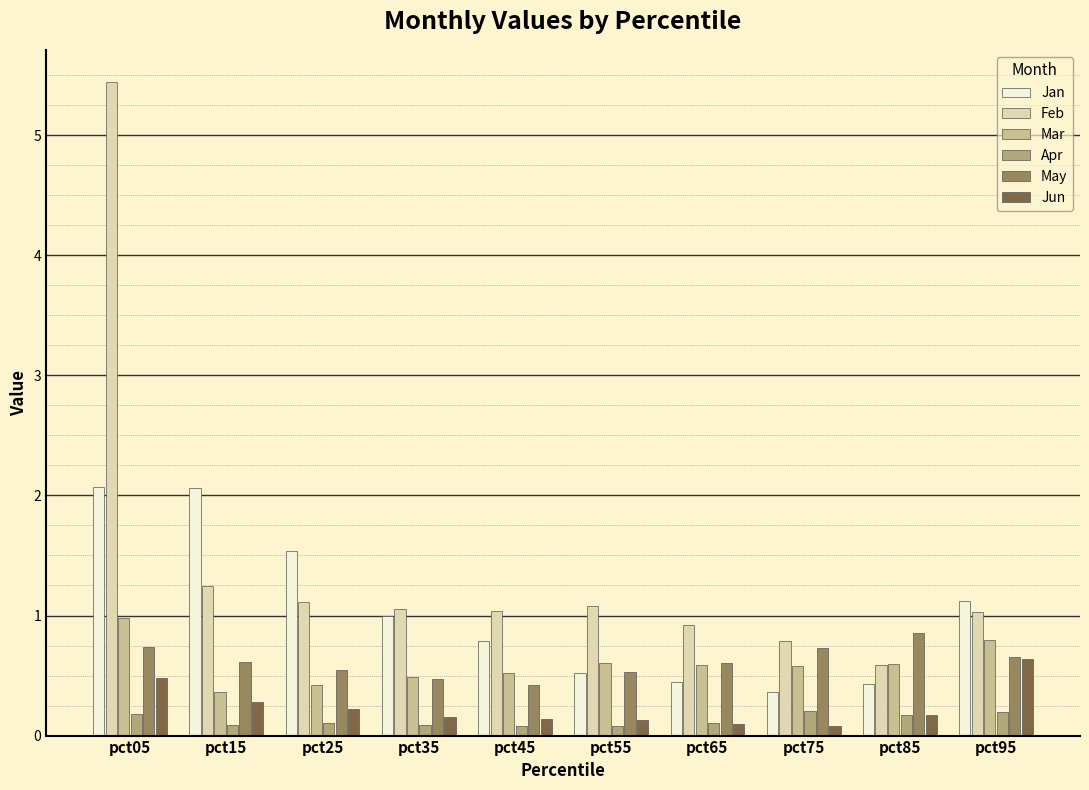

How many bars are there in total?

60